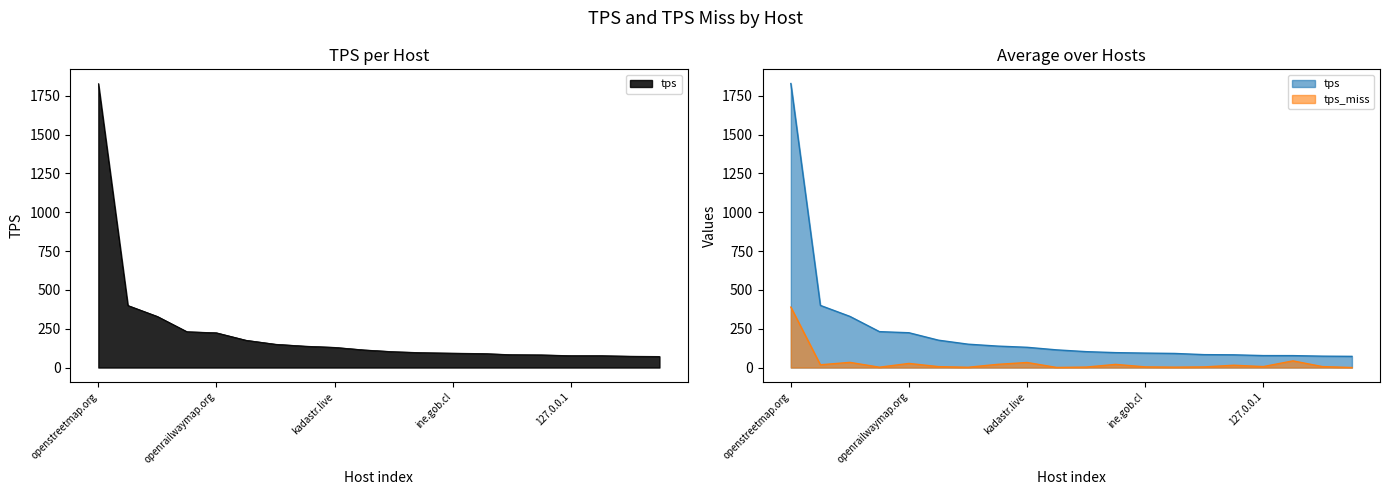

What value does the tps_miss series have at openguessr.netlify.app?

17.8